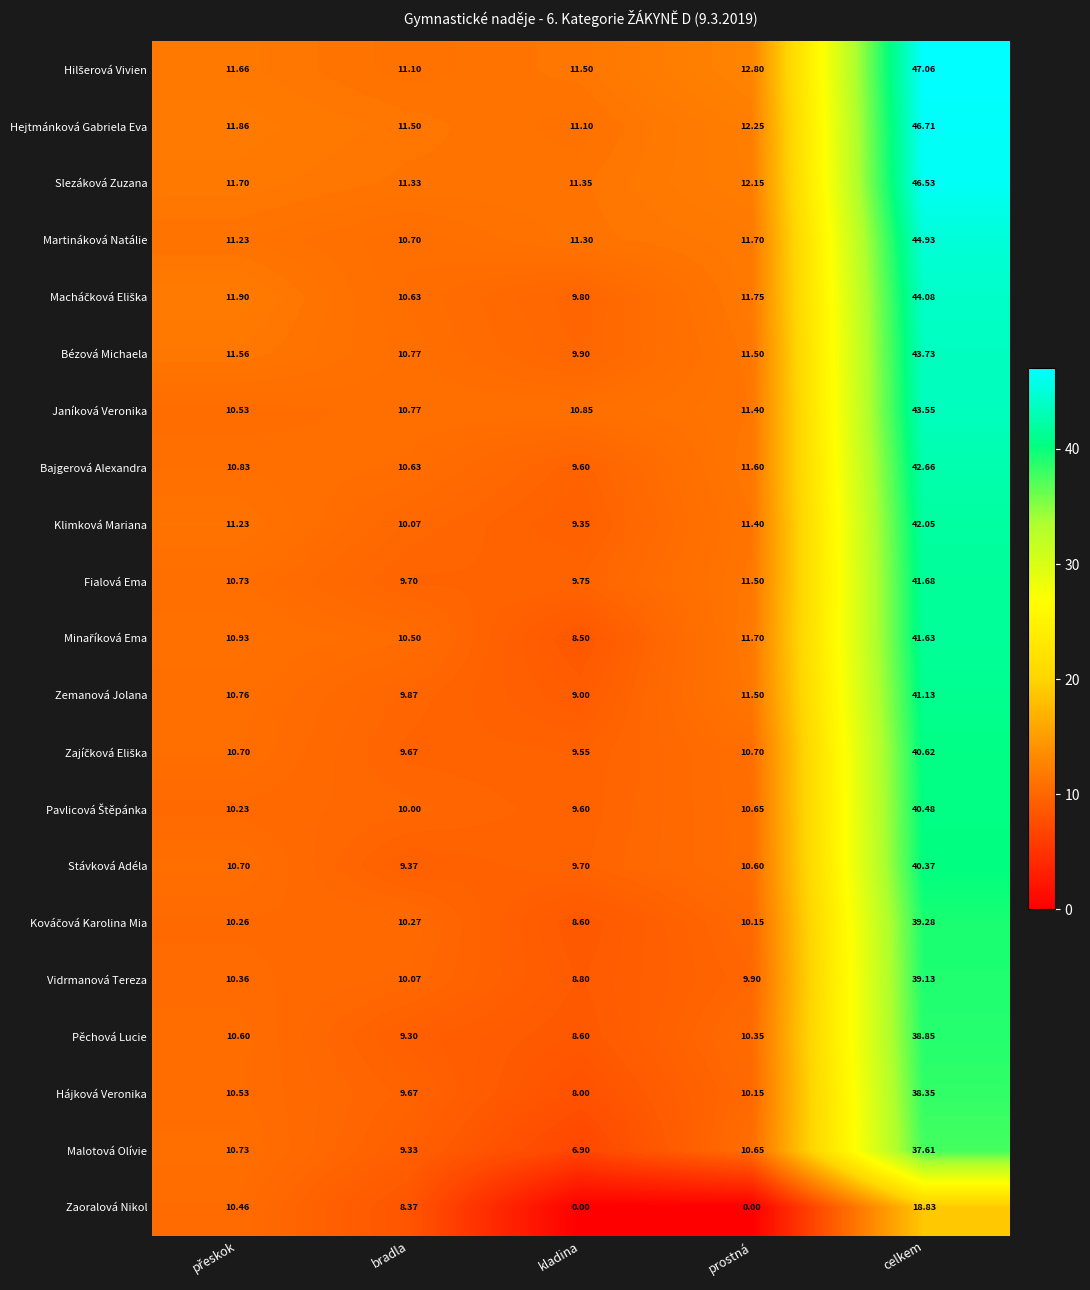

Which category has the highest value in the Zaoralová Nikol series?

celkem